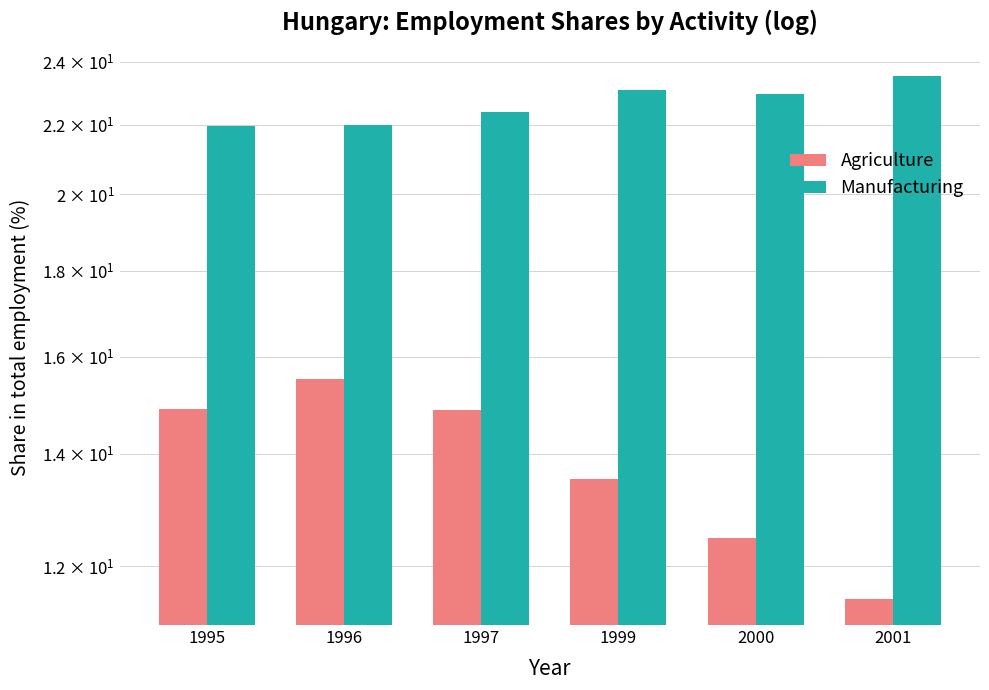

Reading right to left, list all the values displayed in this chart.

Agriculture: 11.5	12.5	13.5	14.9	15.5	14.9
Manufacturing: 23.5	23.0	23.1	22.4	22.0	22.0